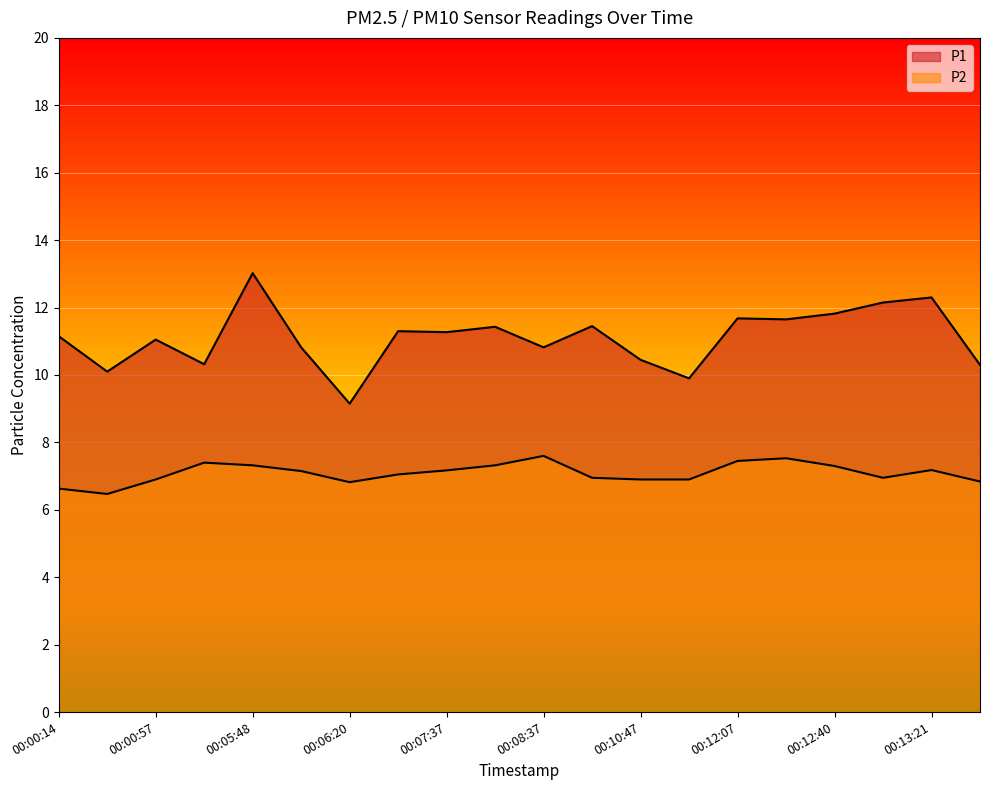

What is the minimum value shown in the chart?

6.5